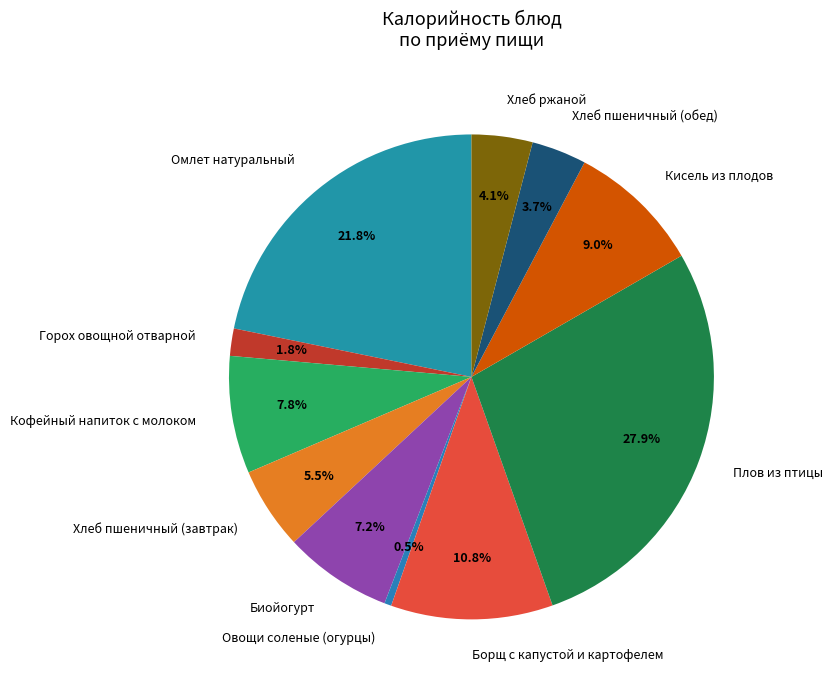

Does any single category account for the majority?

No